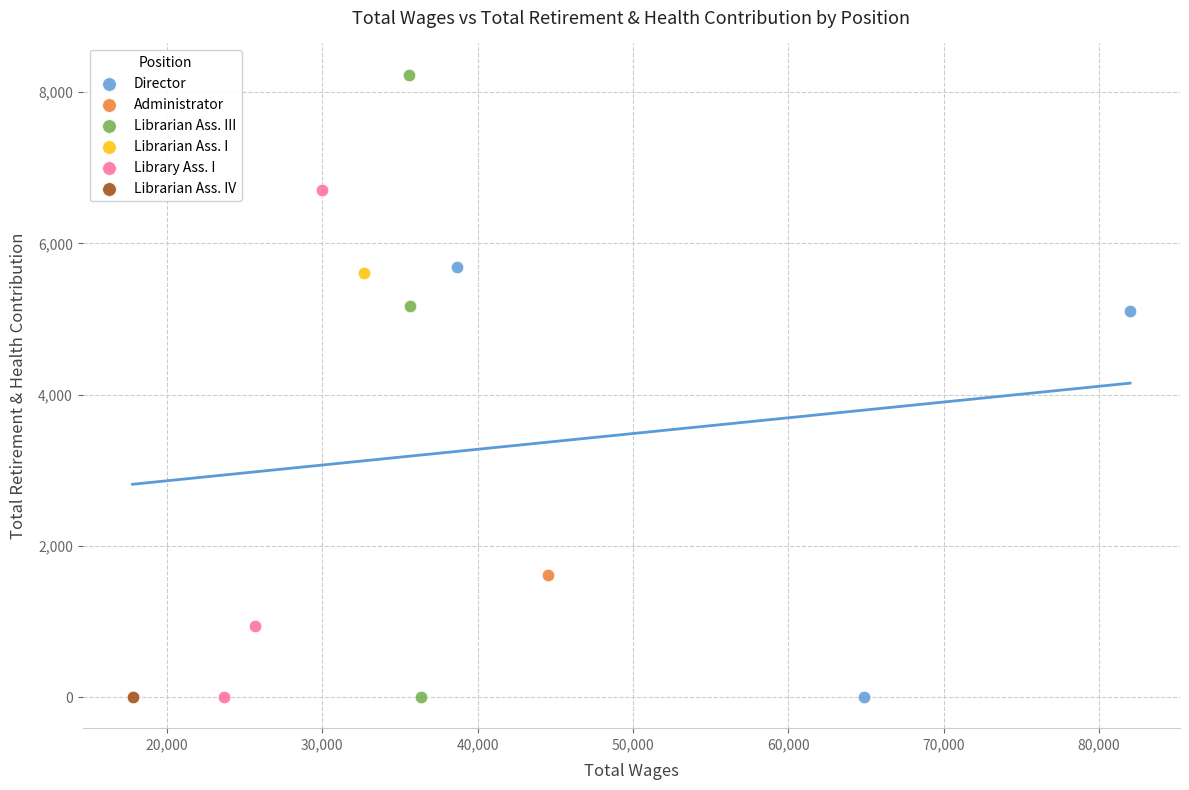

What are all the series names shown in the legend?

Director, Administrator, Librarian Ass. III, Librarian Ass. I, Library Ass. I, Librarian Ass. IV